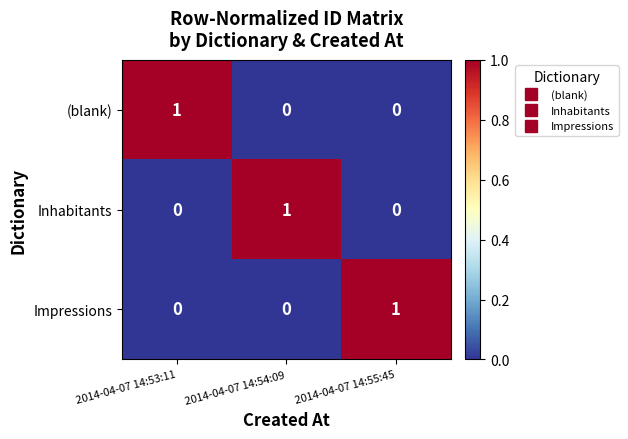

At how many categories does at least one series exceed 0?

3